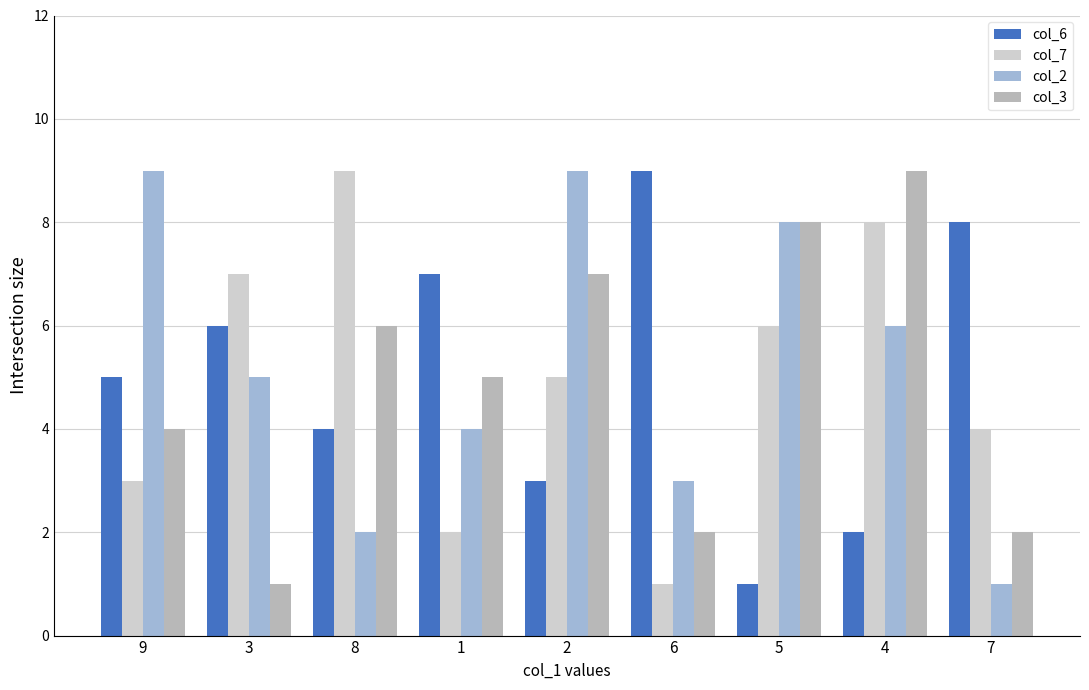

At 8, list the series in order from smallest to largest.

col_2, col_6, col_3, col_7